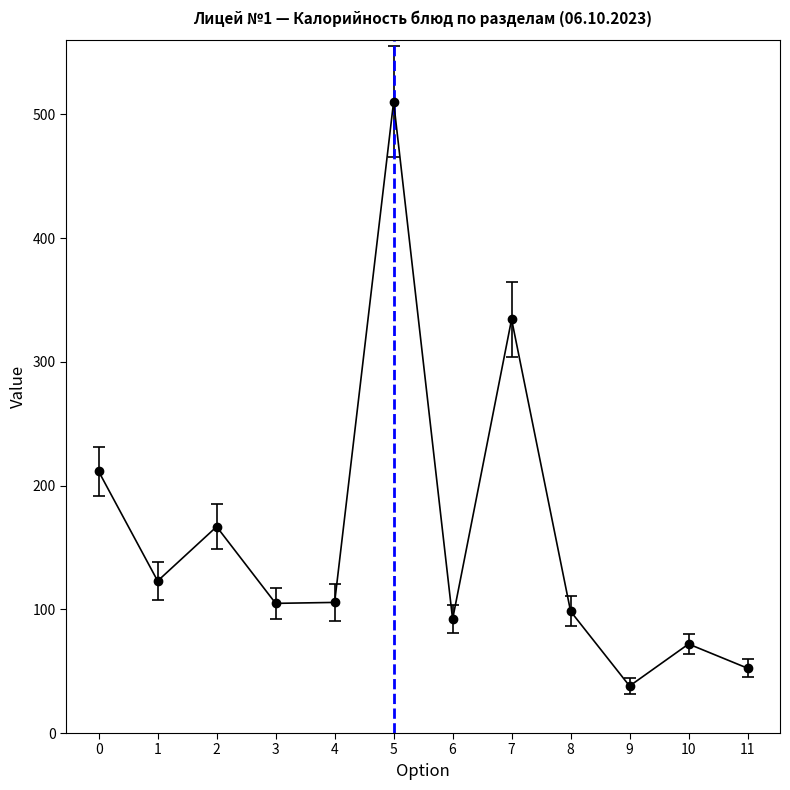

What is the change in value from 8 to 10?

-26.5